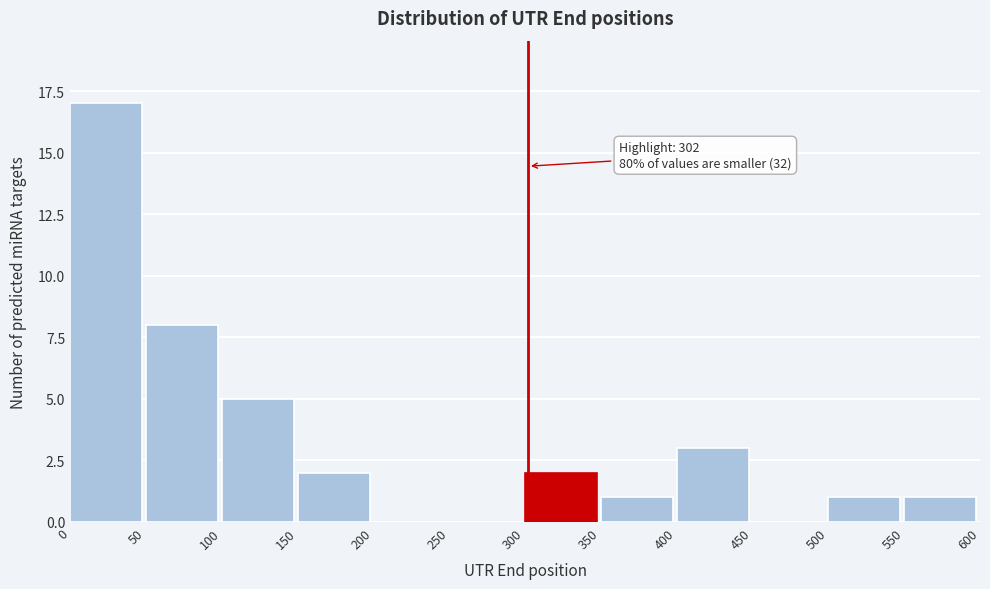

Which range on the x-axis has the tallest bar?

0 to 50